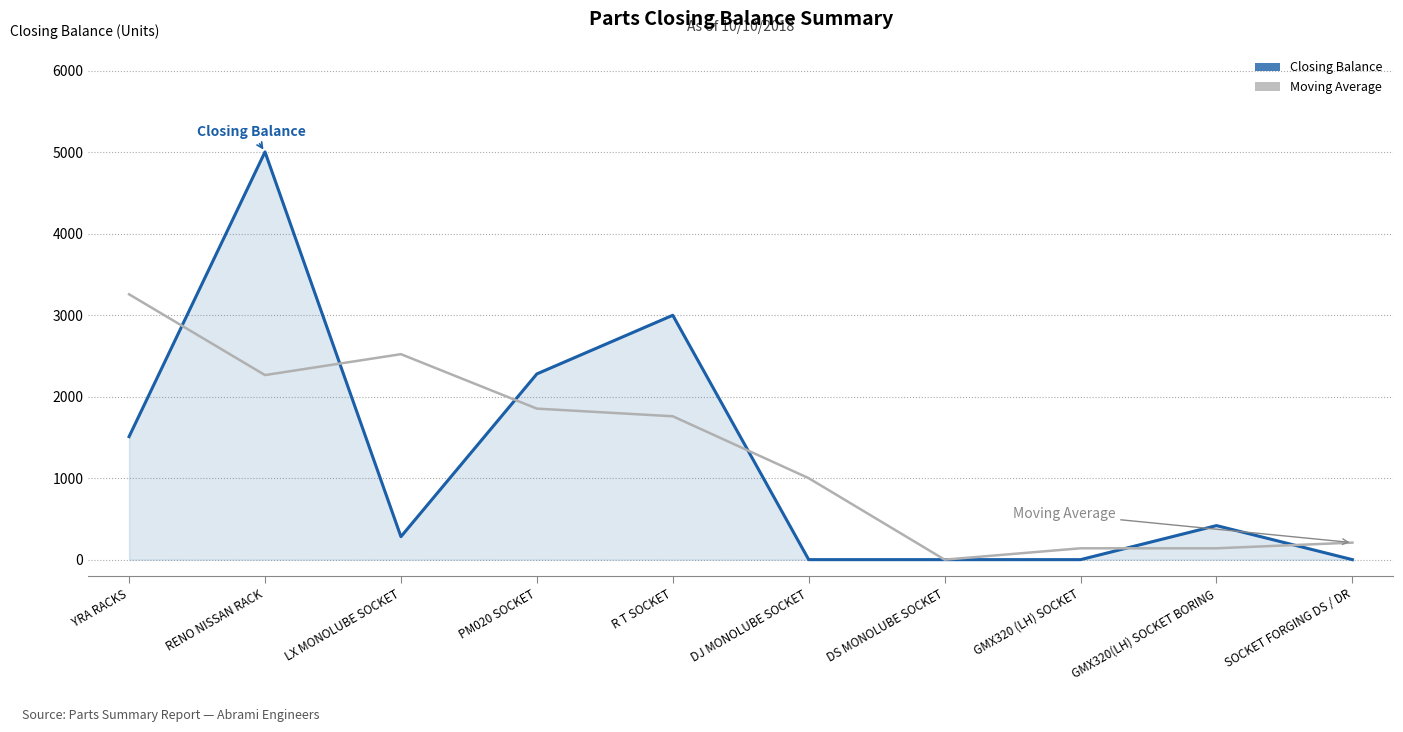

Is the value of Closing Balance at R T SOCKET greater than the value of Moving Average at GMX320 (LH) SOCKET?

Yes